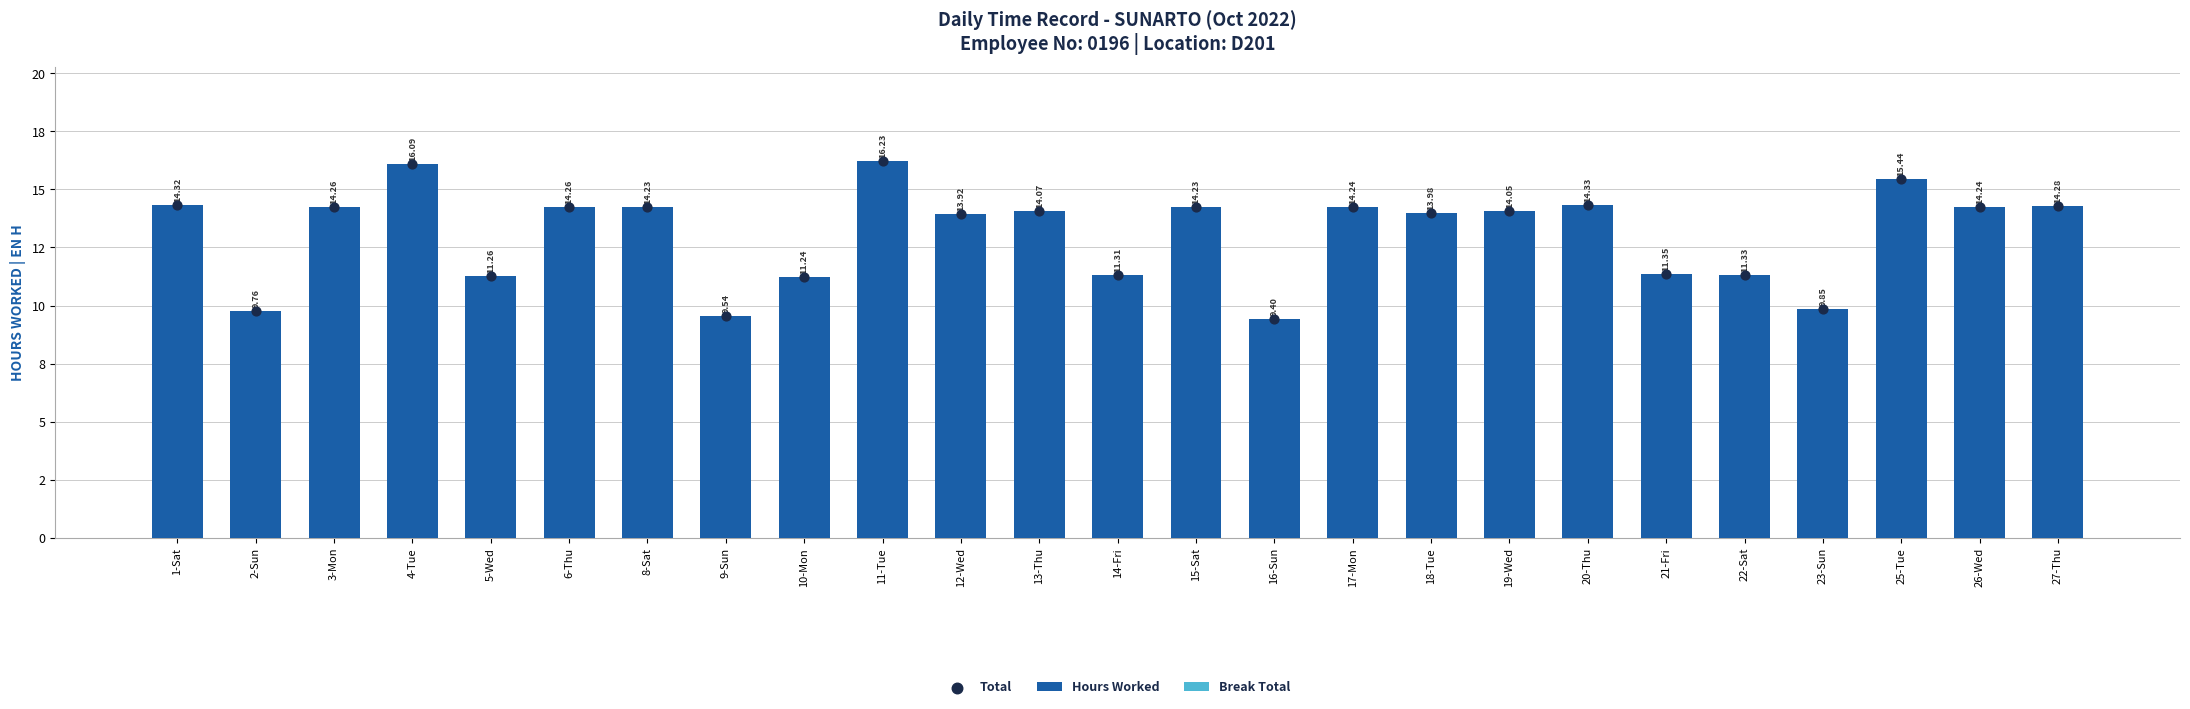

What are all the series names shown in the legend?

Hours Worked, Break Total, Total